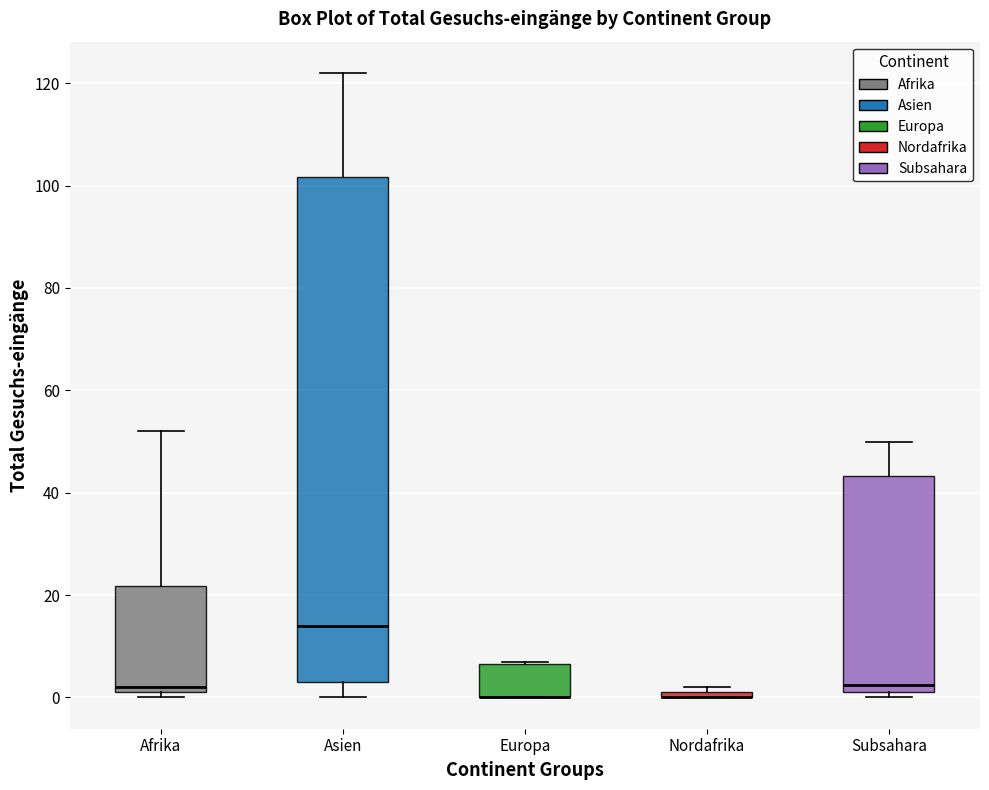

Which box is the tallest, from its lower edge to its upper edge?

Asien